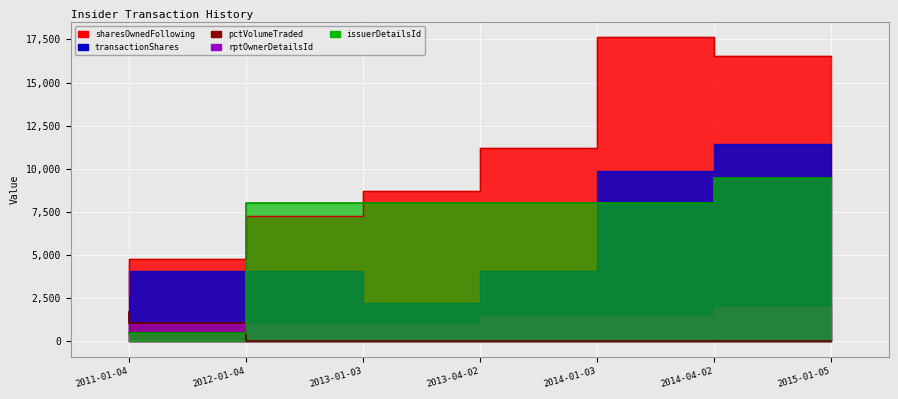

True or false: pctVolumeTraded and sharesOwnedFollowingTransaction intersect in this chart.

False